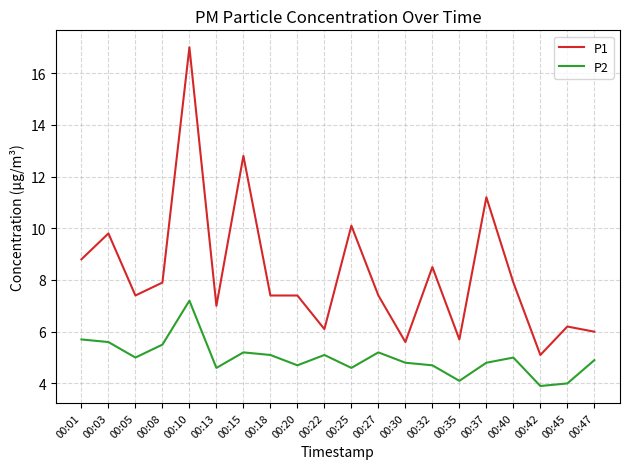

True or false: P1 and P2 intersect in this chart.

False